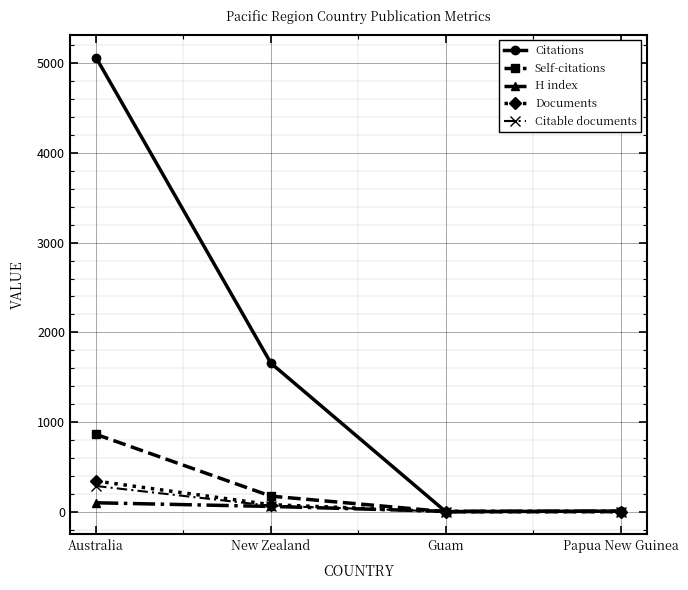

Which series has the largest range (max minus min)?

Citations